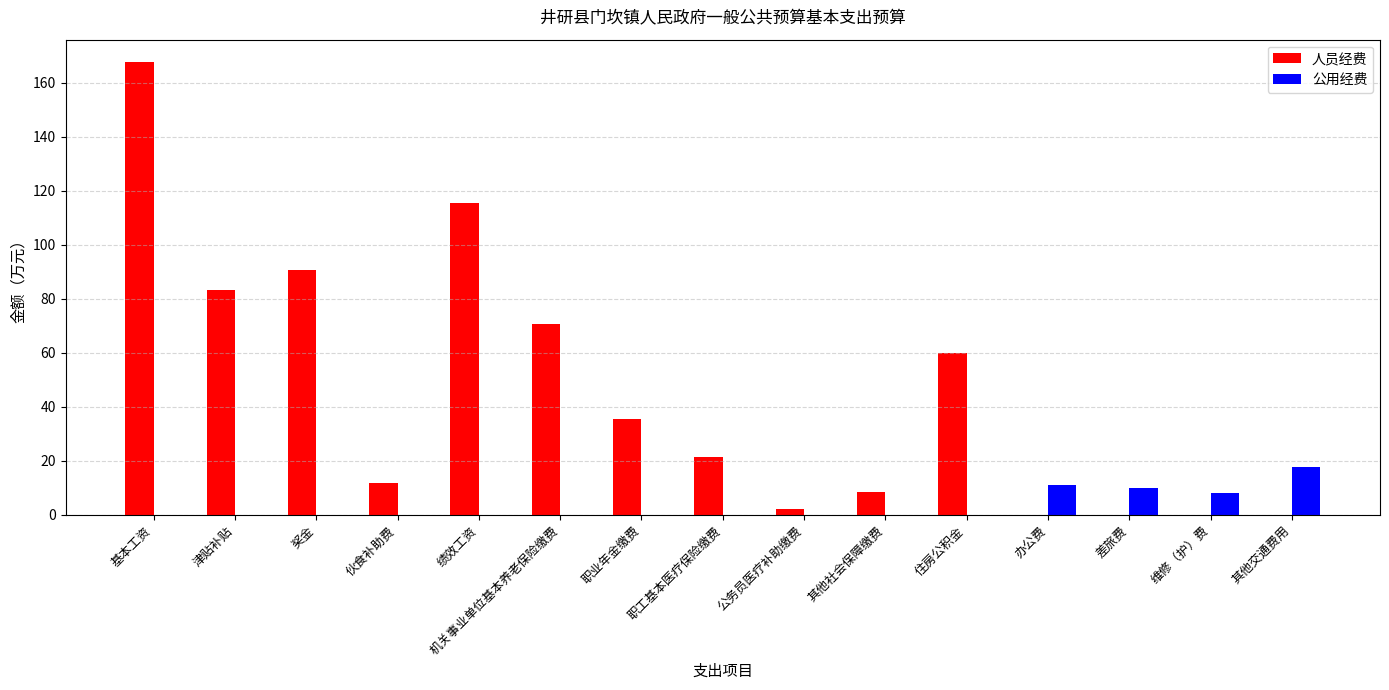

Are the bars grouped side by side (vs. stacked)?

Yes